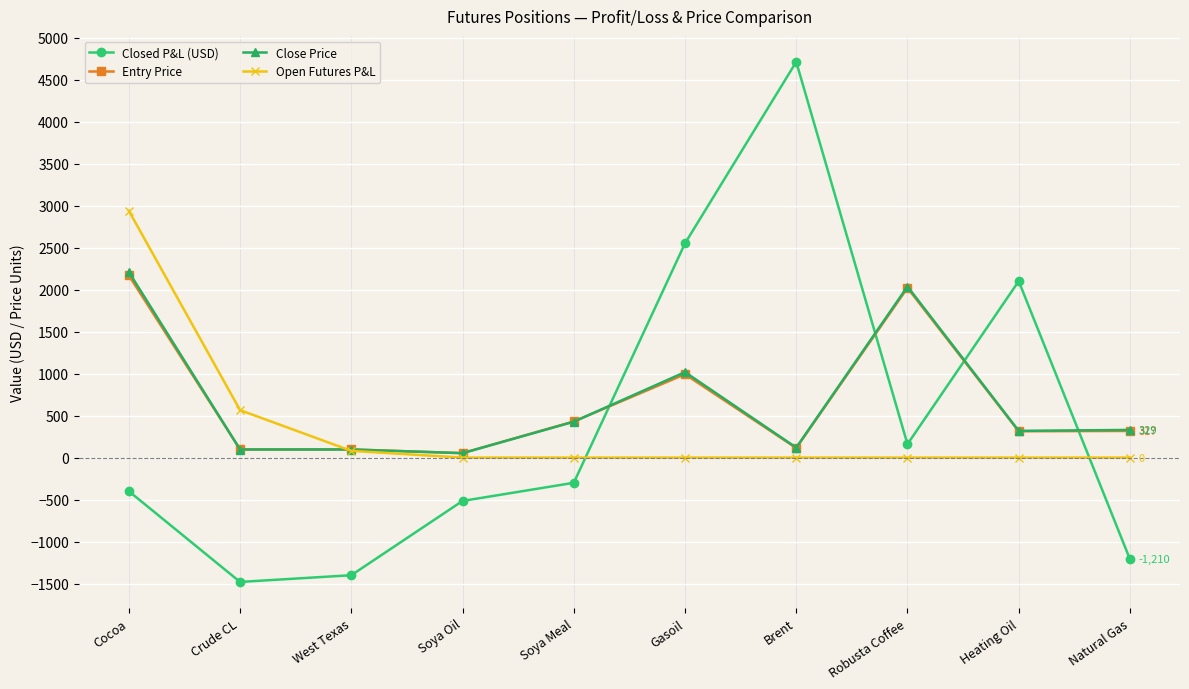

Where is the first local maximum for Closed P&L (USD)?

Brent